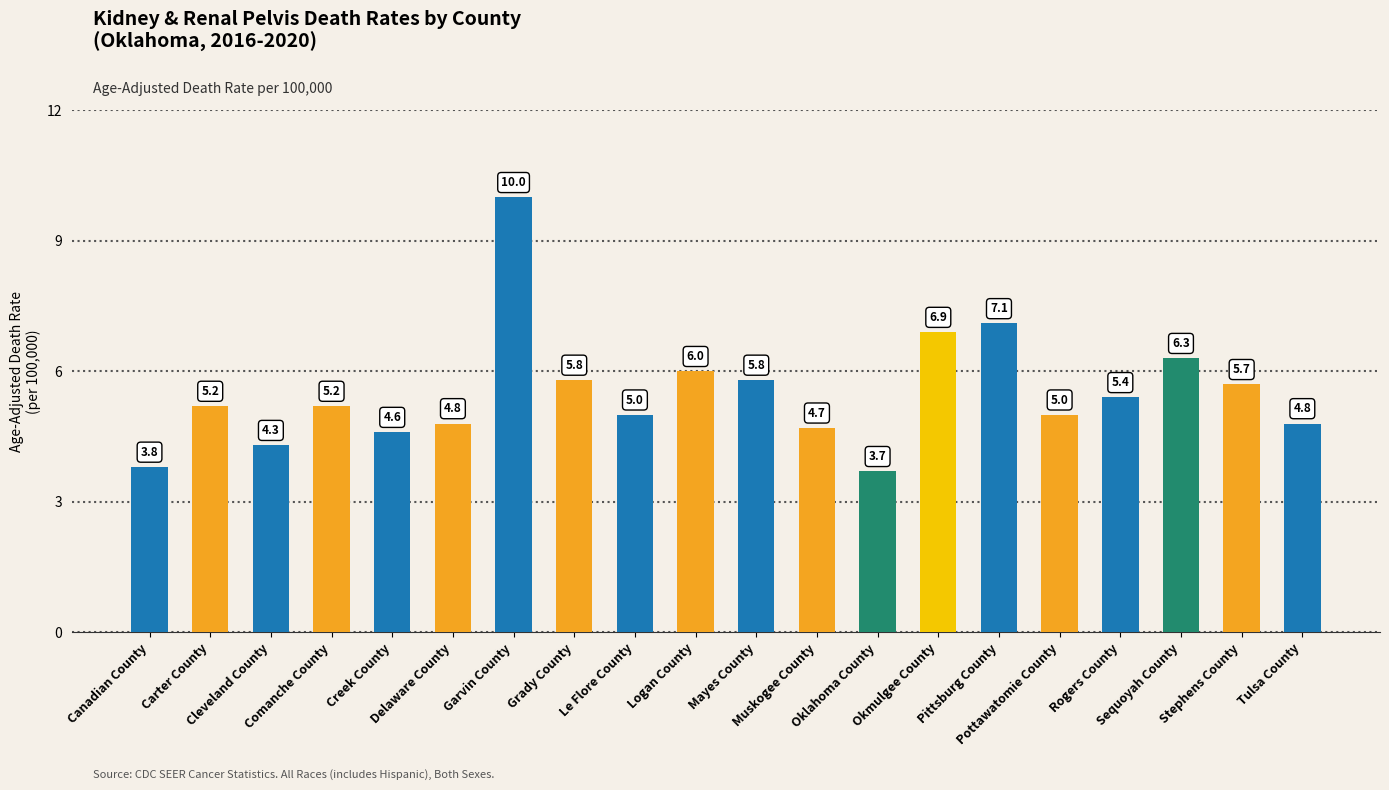

What is the approximate value at Garvin County?

10.0